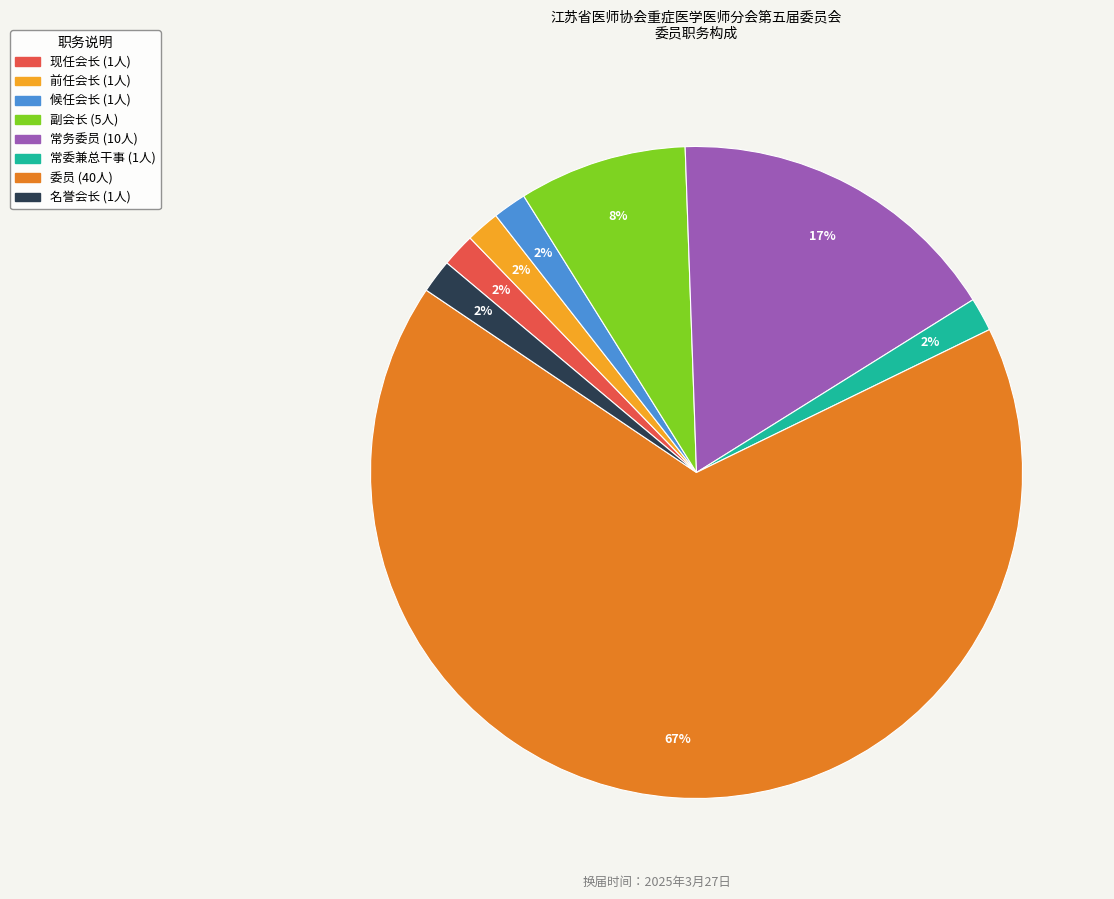

Count the number of slices in the pie.

8